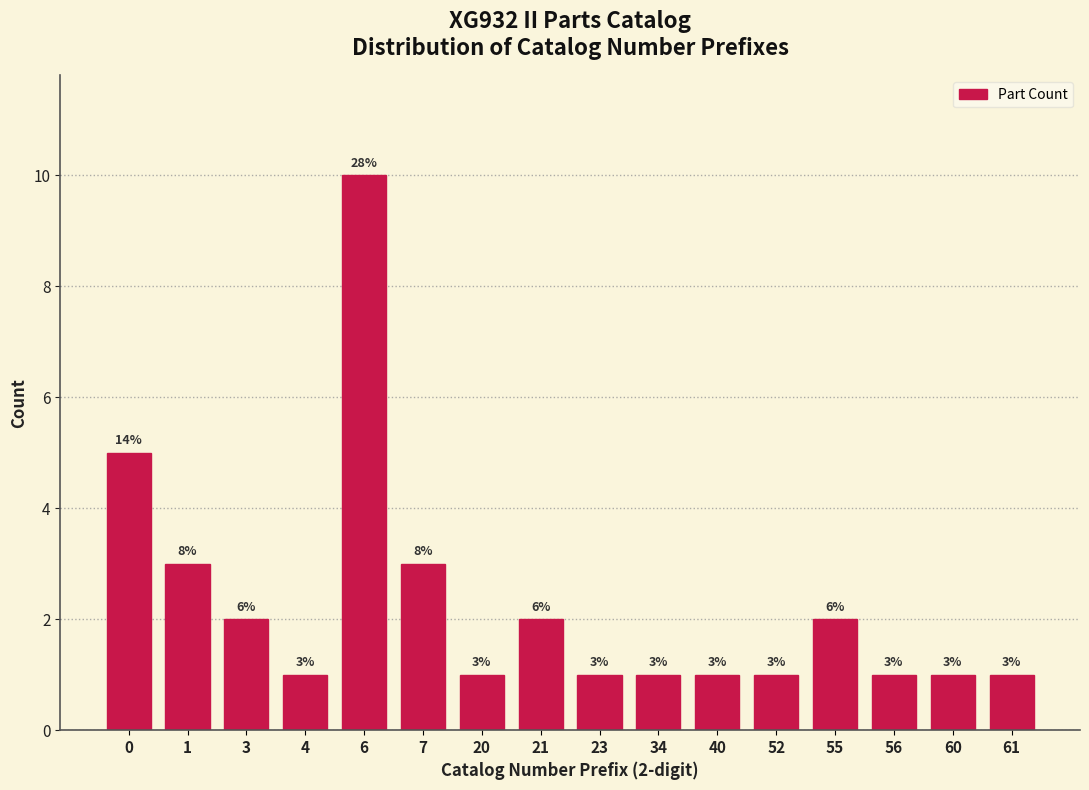

Reading right to left, extract all data points from this chart.

61=1	60=1	56=1	55=2	52=1	40=1	34=1	23=1	21=2	20=1	7=3	6=10	4=1	3=2	1=3	0=5